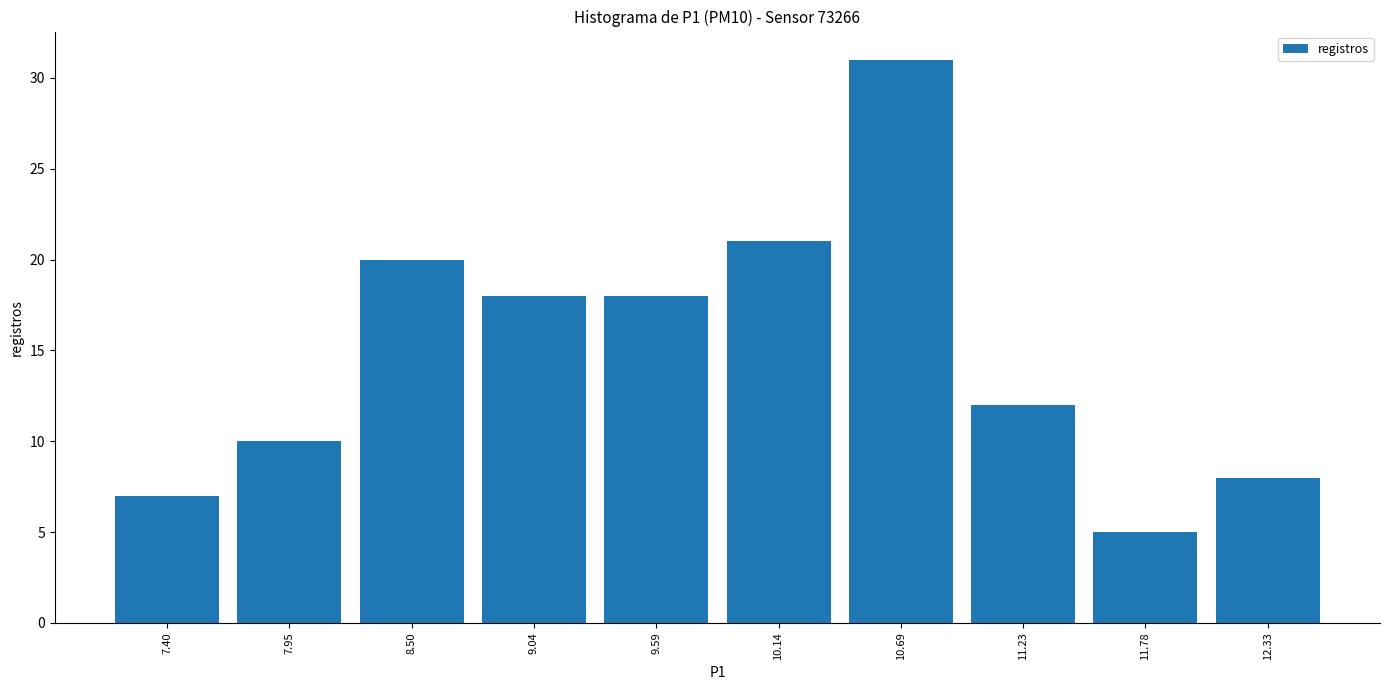

How tall is the bar that spans 7.7 to 8.2 on the x-axis? Neither the bar edges nor the heights are printed on the chart, so give them approximately, as read against the axes.

10